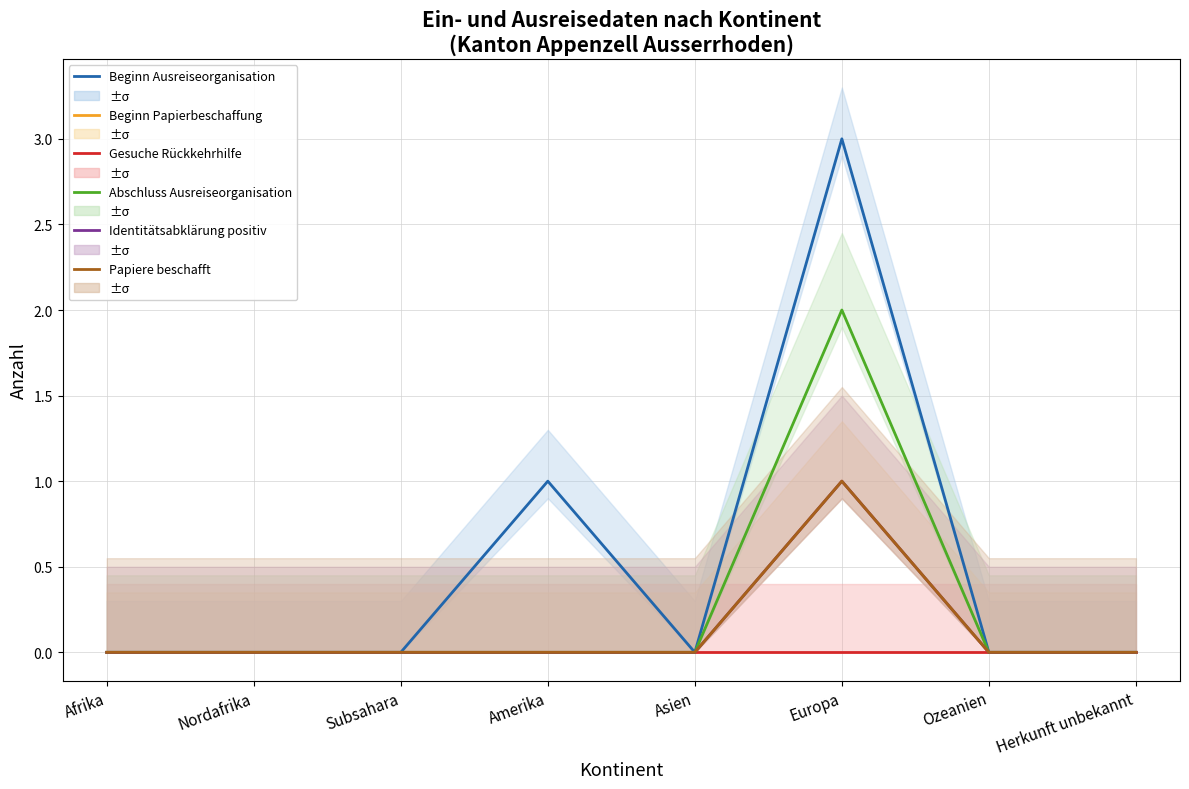

At which category does Identitätsabklärung positiv reach its first local peak?

Europa